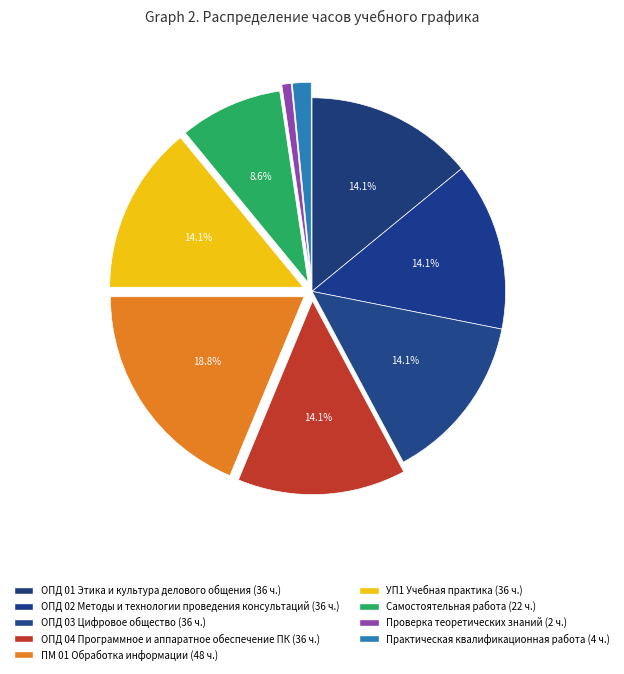

How many segments does this pie chart have?

9